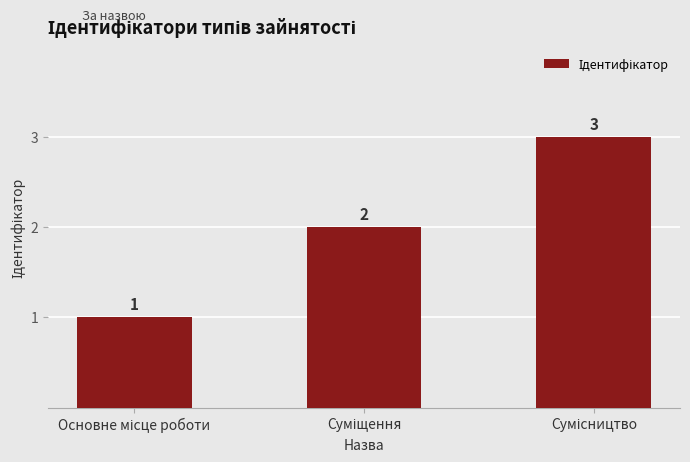

How many values are between 1 and 3?

3